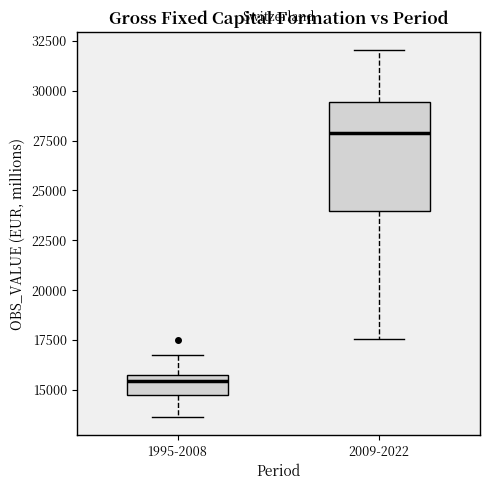

Where is the upper edge of the box for 2009-2022 on the y-axis? The values are not printed on the chart, so give them approximately, as read against the axis.

29500